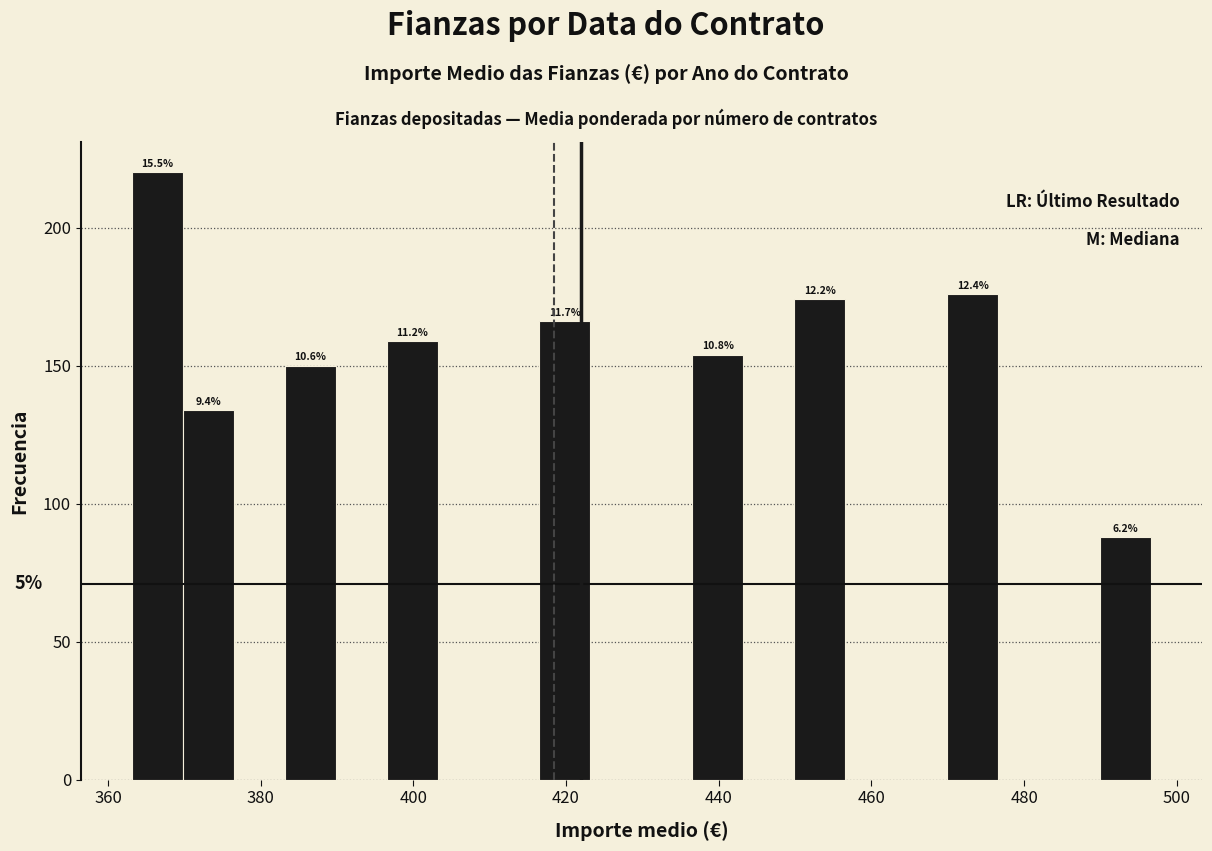

Around what value on the x-axis is the tallest bar? Give the approximate position of its centre, as read against the axis.

366